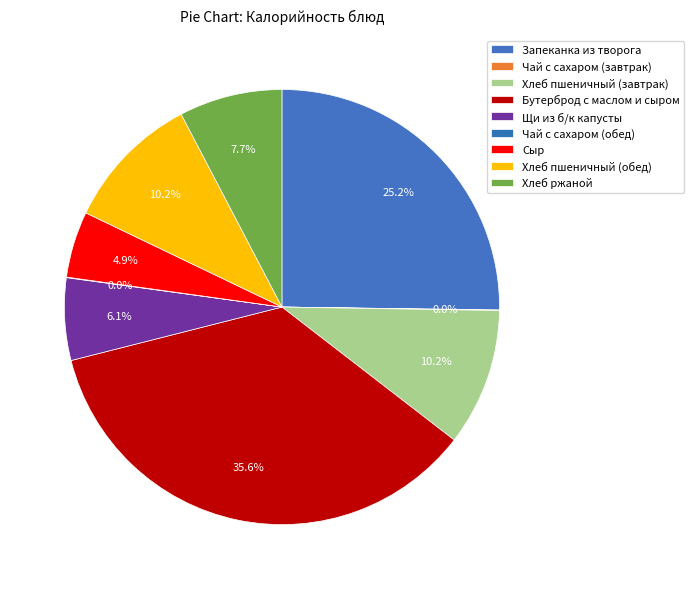

Does Запеканка из творога account for over 50% of the chart?

No